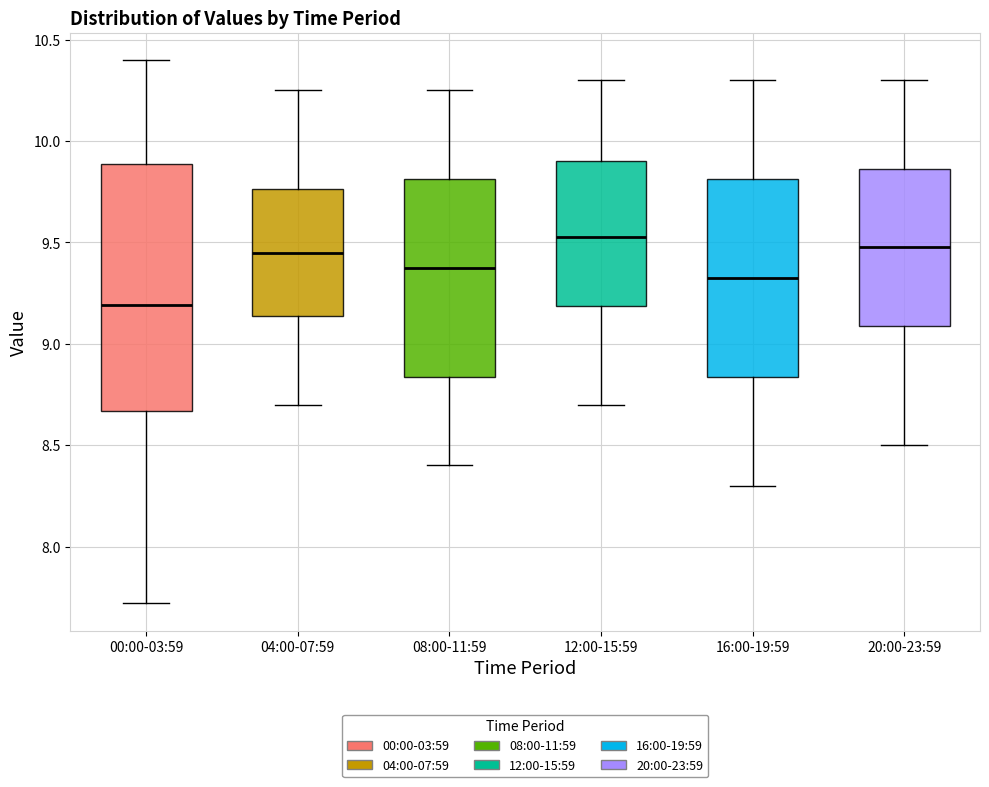

Reading left to right, read every box against the y-axis: the position of its median line, the range the box covers, and the ends of its whiskers. The values are not printed on the chart, so give them approximately, as read against the axis.

00:00-03:59: median 9.20, box 8.65 to 9.90, whiskers 7.70 to 10.40
04:00-07:59: median 9.45, box 9.15 to 9.75, whiskers 8.70 to 10.25
08:00-11:59: median 9.40, box 8.85 to 9.80, whiskers 8.40 to 10.25
12:00-15:59: median 9.55, box 9.20 to 9.90, whiskers 8.70 to 10.30
16:00-19:59: median 9.35, box 8.85 to 9.80, whiskers 8.30 to 10.30
20:00-23:59: median 9.50, box 9.10 to 9.85, whiskers 8.50 to 10.30